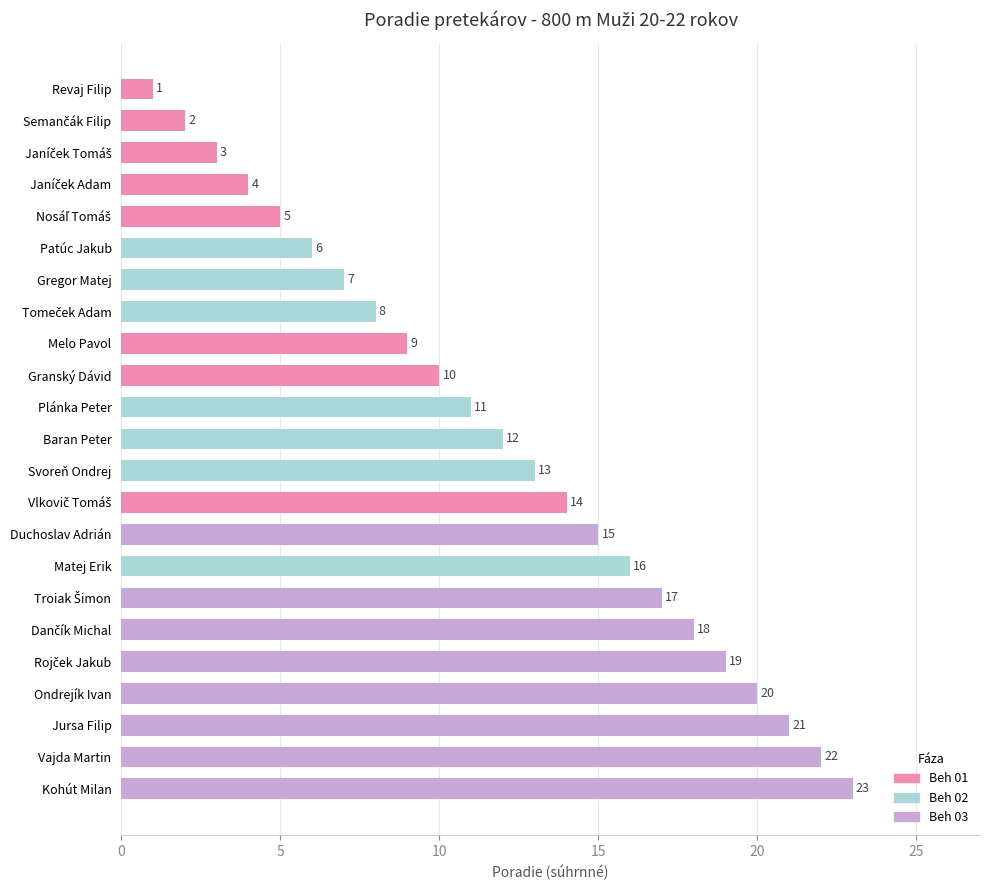

What is the value of the 19th bar from the top?

19